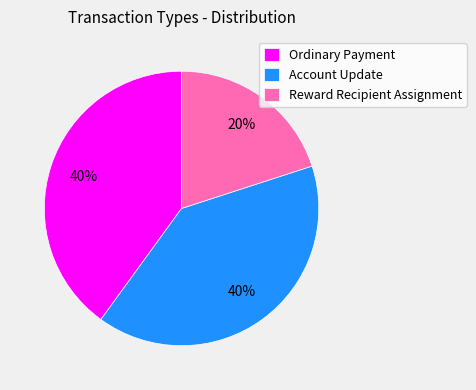

How many segments does this pie chart have?

3